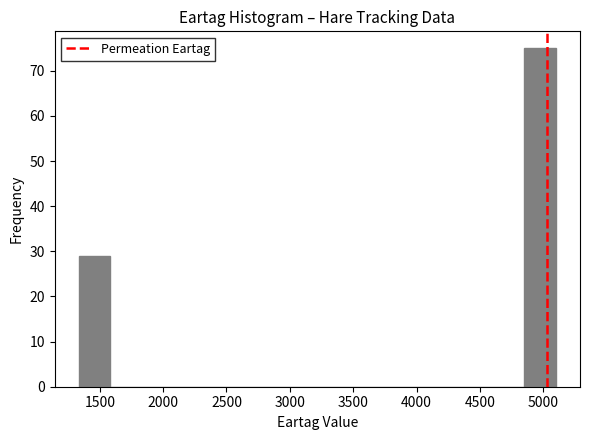

Reading left to right, transcribe this chart: for each bar, give the range it covers on the x-axis and its height. Neither the bar edges nor the heights are printed on the chart, so give them approximately, as read against the axes.

1350 to 1600: 29
1600 to 1850: 0
1850 to 2100: 0
2100 to 2350: 0
2350 to 2600: 0
2600 to 2850: 0
2850 to 3100: 0
3100 to 3350: 0
3350 to 3600: 0
3600 to 3850: 0
3850 to 4100: 0
4100 to 4350: 0
4350 to 4600: 0
4600 to 4850: 0
4850 to 5100: 75